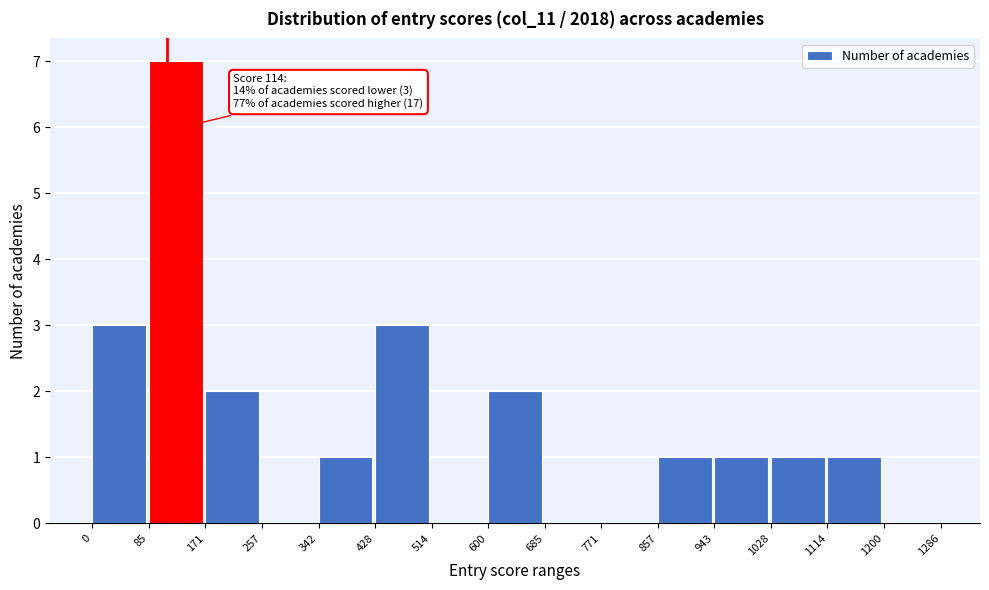

Which range on the x-axis has the tallest bar?

85 to 171